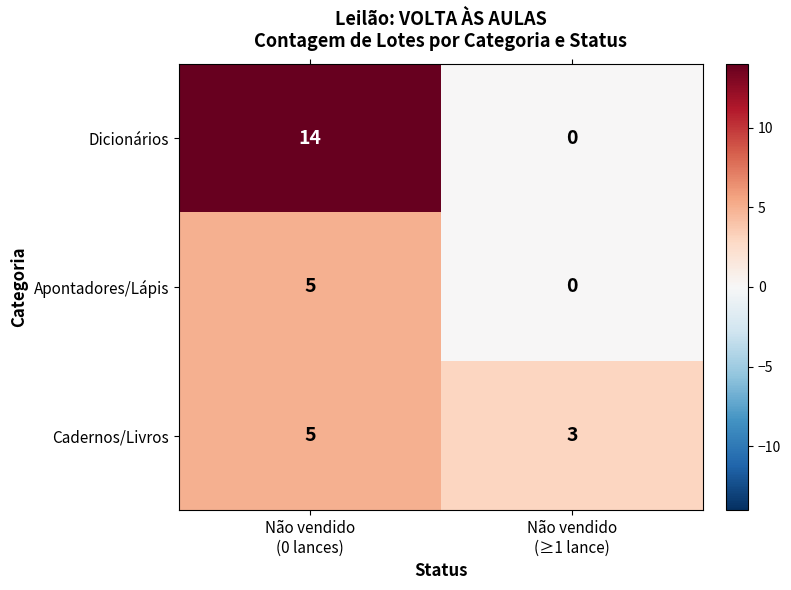

At which category is the sum across all series the highest?

Não vendido
(0 lances)